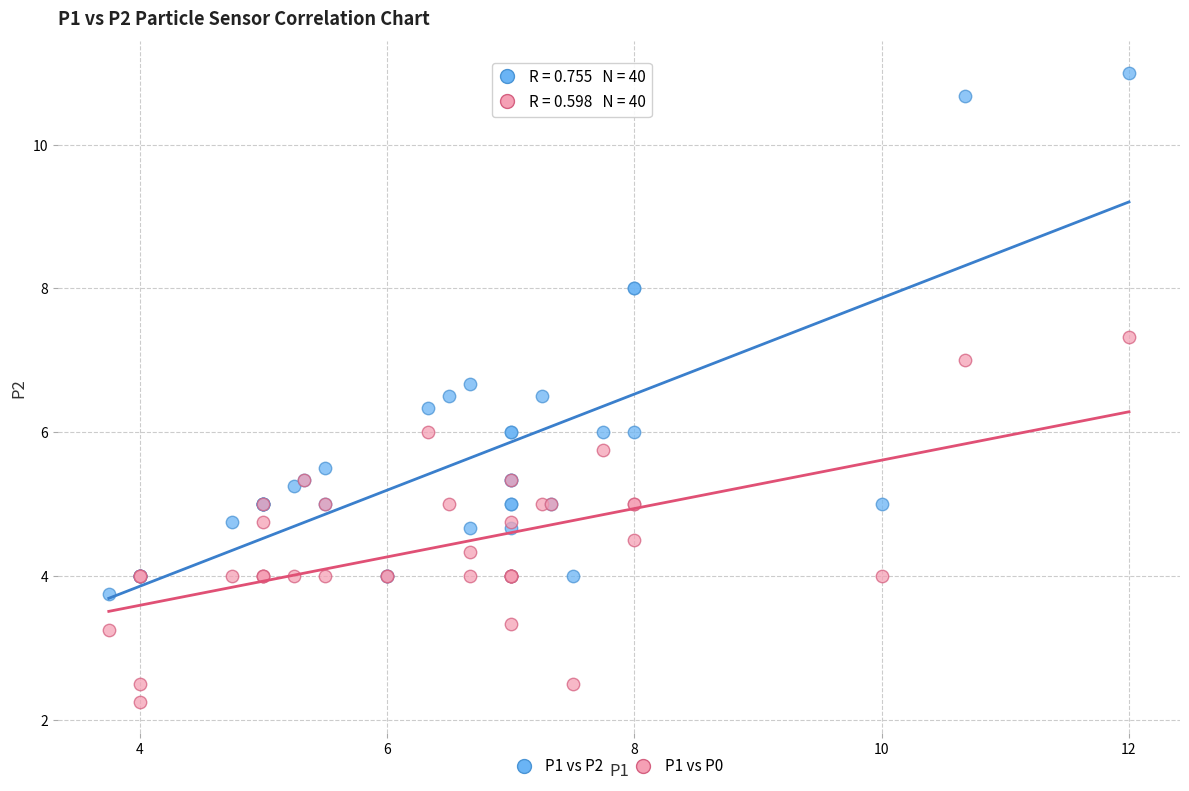

Which series has the widest spread of Y values?

P1 vs P2